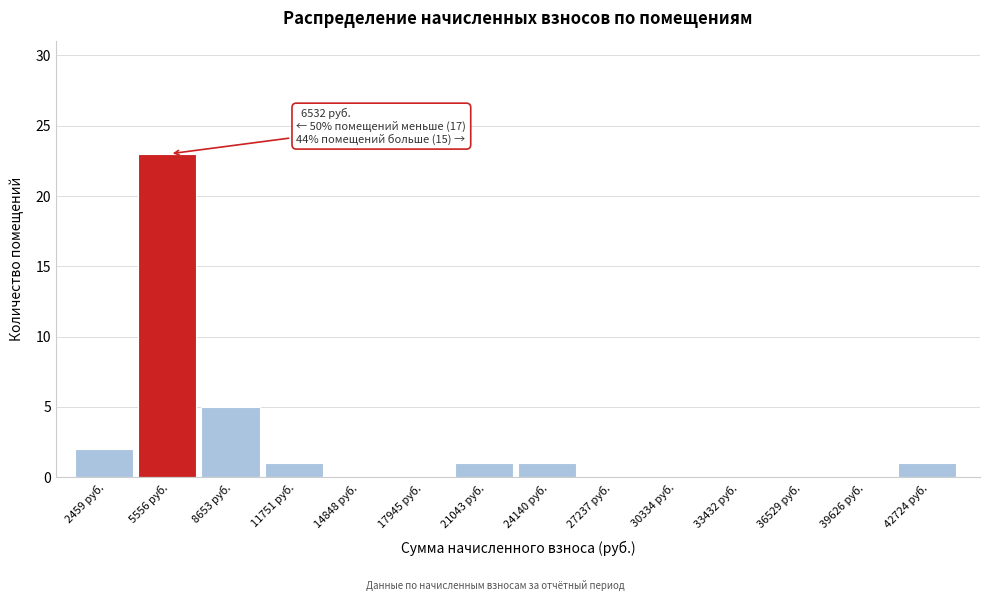

Over which range of the x-axis is the bar tallest?

4000 to 7000